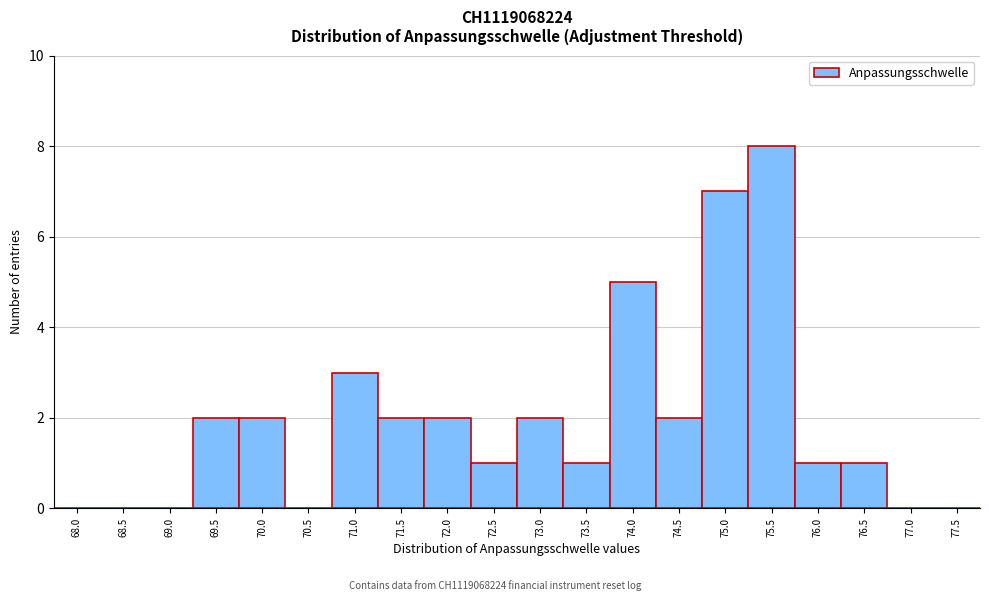

Reading right to left, transcribe all the data shown in this chart.

77.5=0	77.0=0	76.5=1	76.0=1	75.5=8	75.0=7	74.5=2	74.0=5	73.5=1	73.0=2	72.5=1	72.0=2	71.5=2	71.0=3	70.5=0	70.0=2	69.5=2	69.0=0	68.5=0	68.0=0